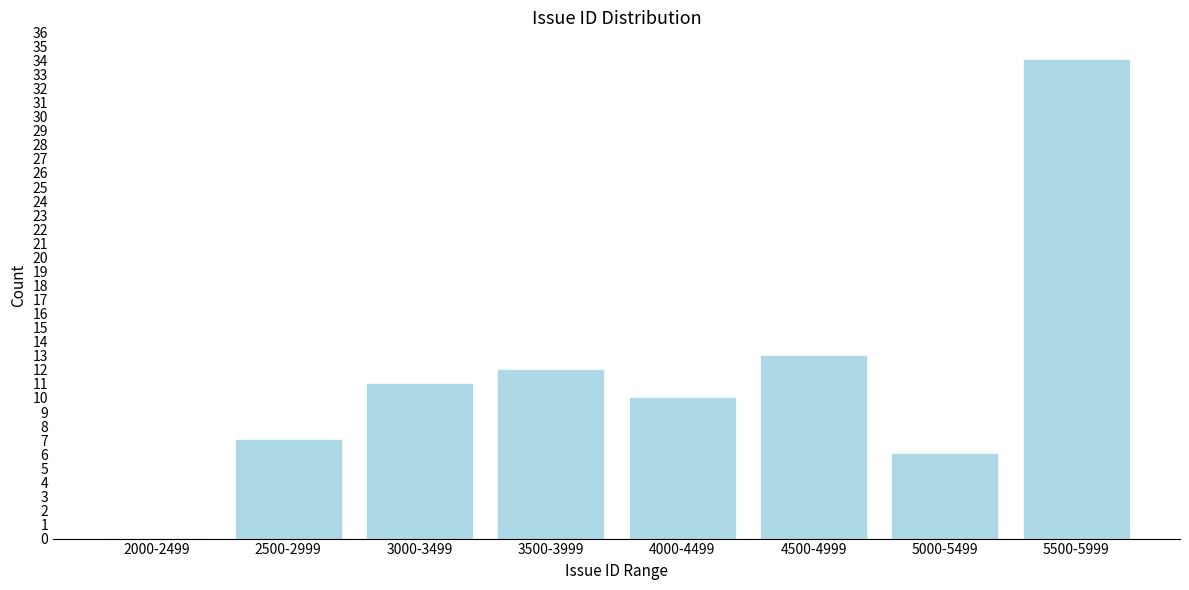

Reading left to right, list all the values displayed in this chart.

2000-2499=0	2500-2999=7	3000-3499=11	3500-3999=12	4000-4499=10	4500-4999=13	5000-5499=6	5500-5999=34